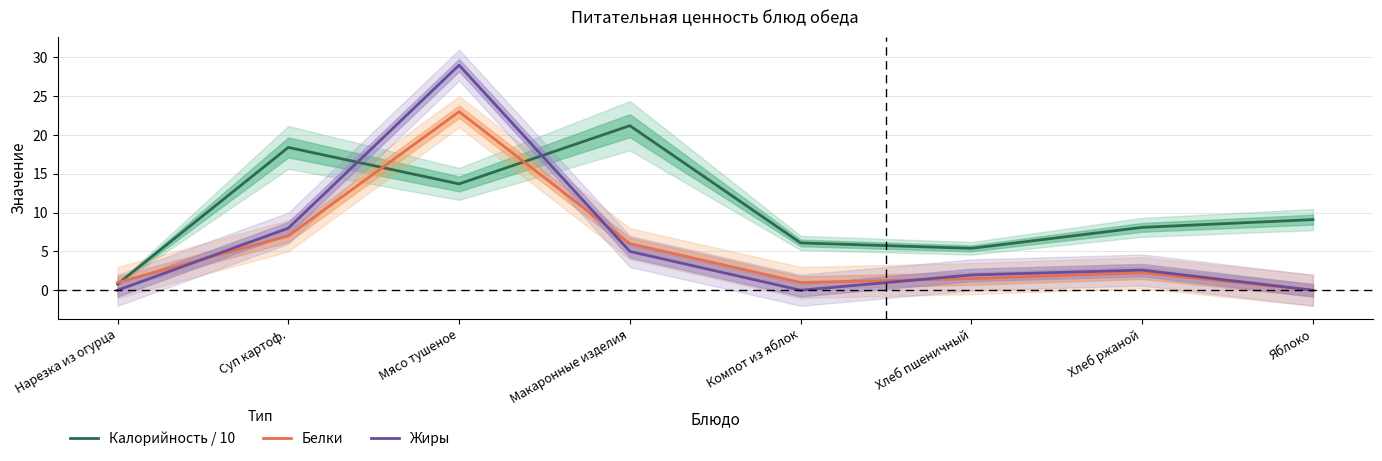

At which label does Белки reach its peak?

Мясо тушеное